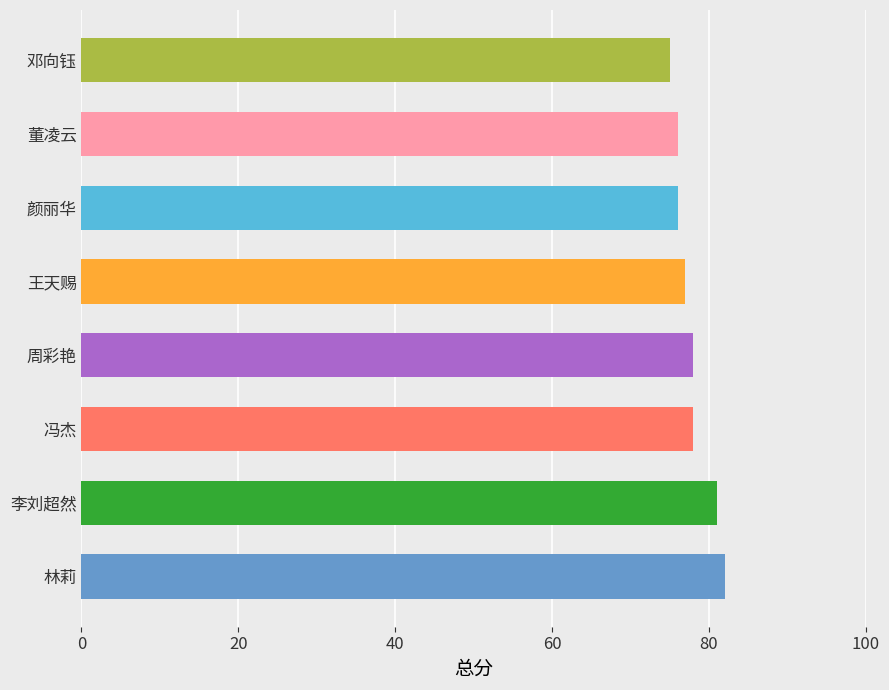

What is the difference between the values at 王天赐 and 李刘超然?

4